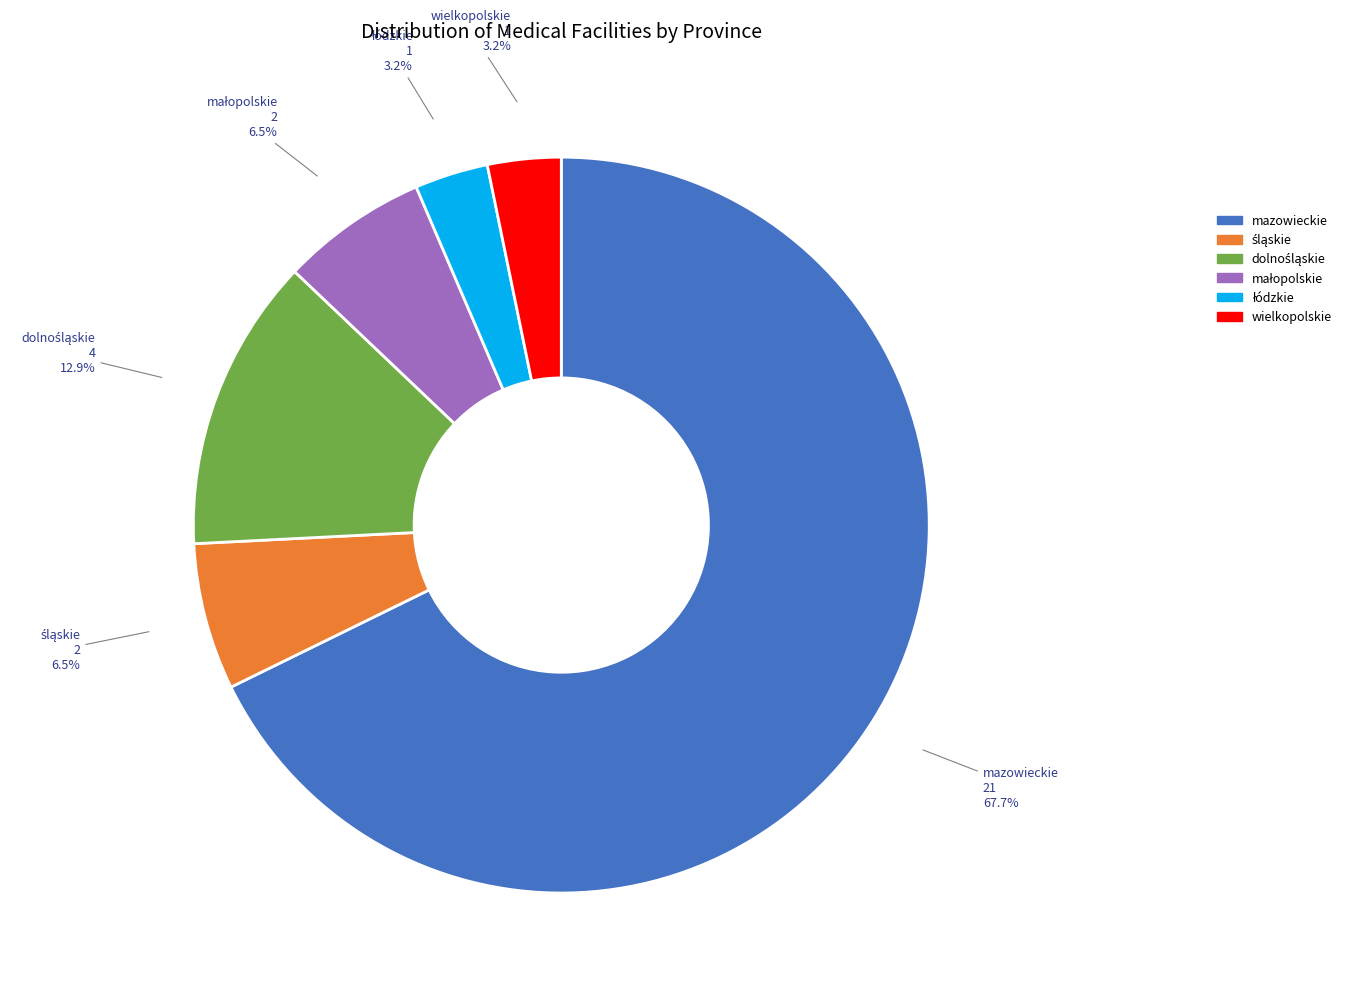

Is there any slice that represents more than half of the pie?

Yes